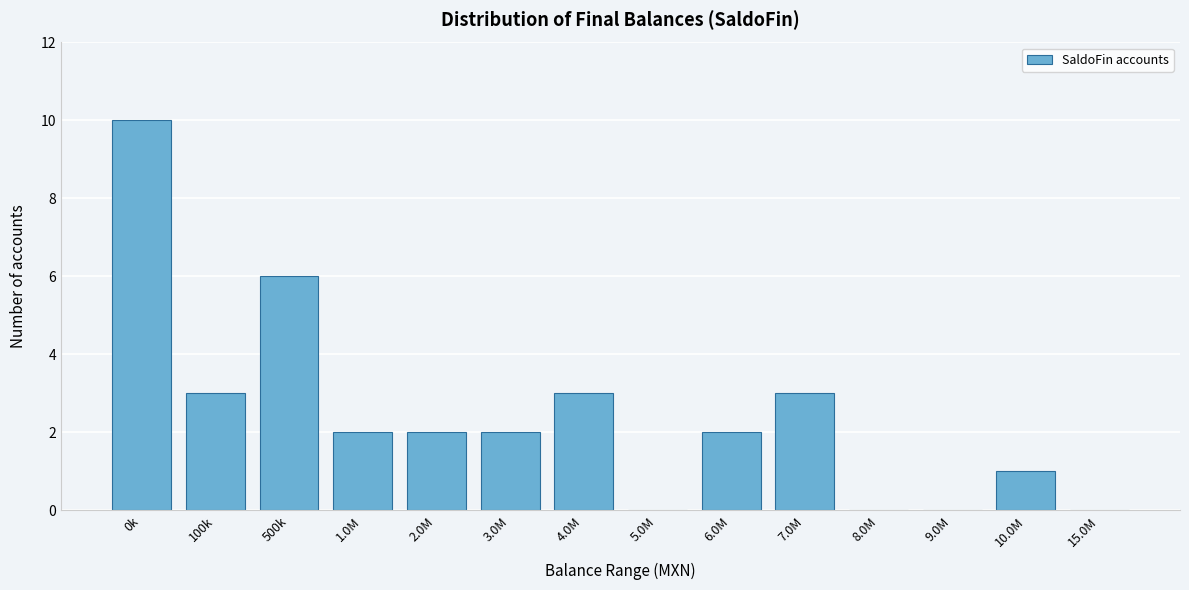

Reading left to right, what are all the values shown in this chart?

0k=10	100k=3	500k=6	1.0M=2	2.0M=2	3.0M=2	4.0M=3	5.0M=0	6.0M=2	7.0M=3	8.0M=0	9.0M=0	10.0M=1	15.0M=0